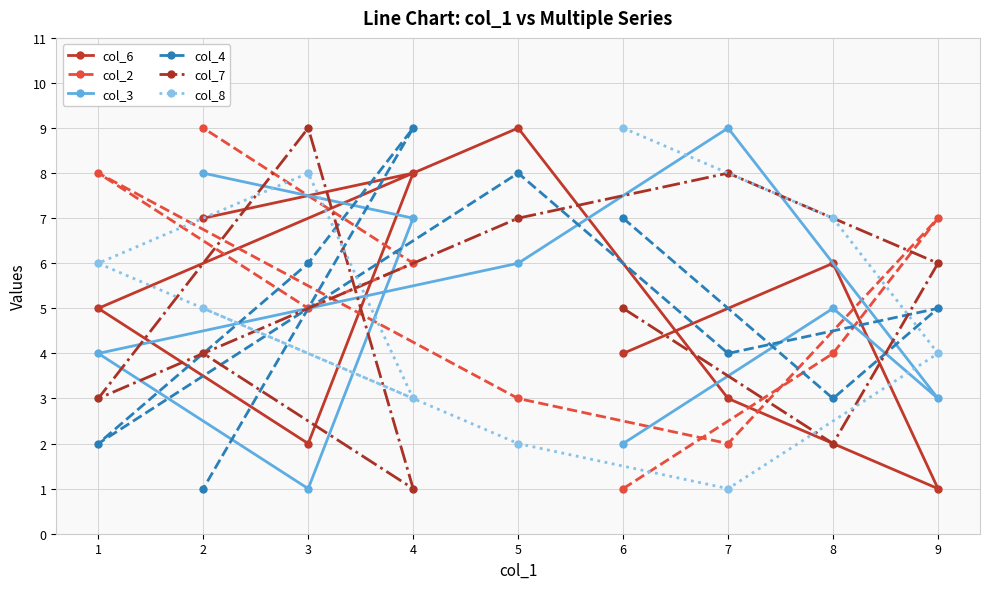

Is the value of col_7 at 4 greater than the value of col_3 at 7?

No